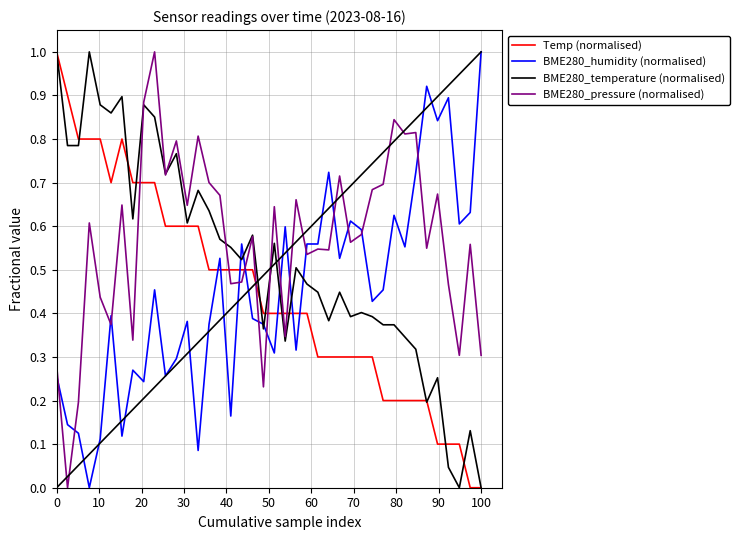

Which series has the largest total across all categories?

BME280_pressure (normalised)